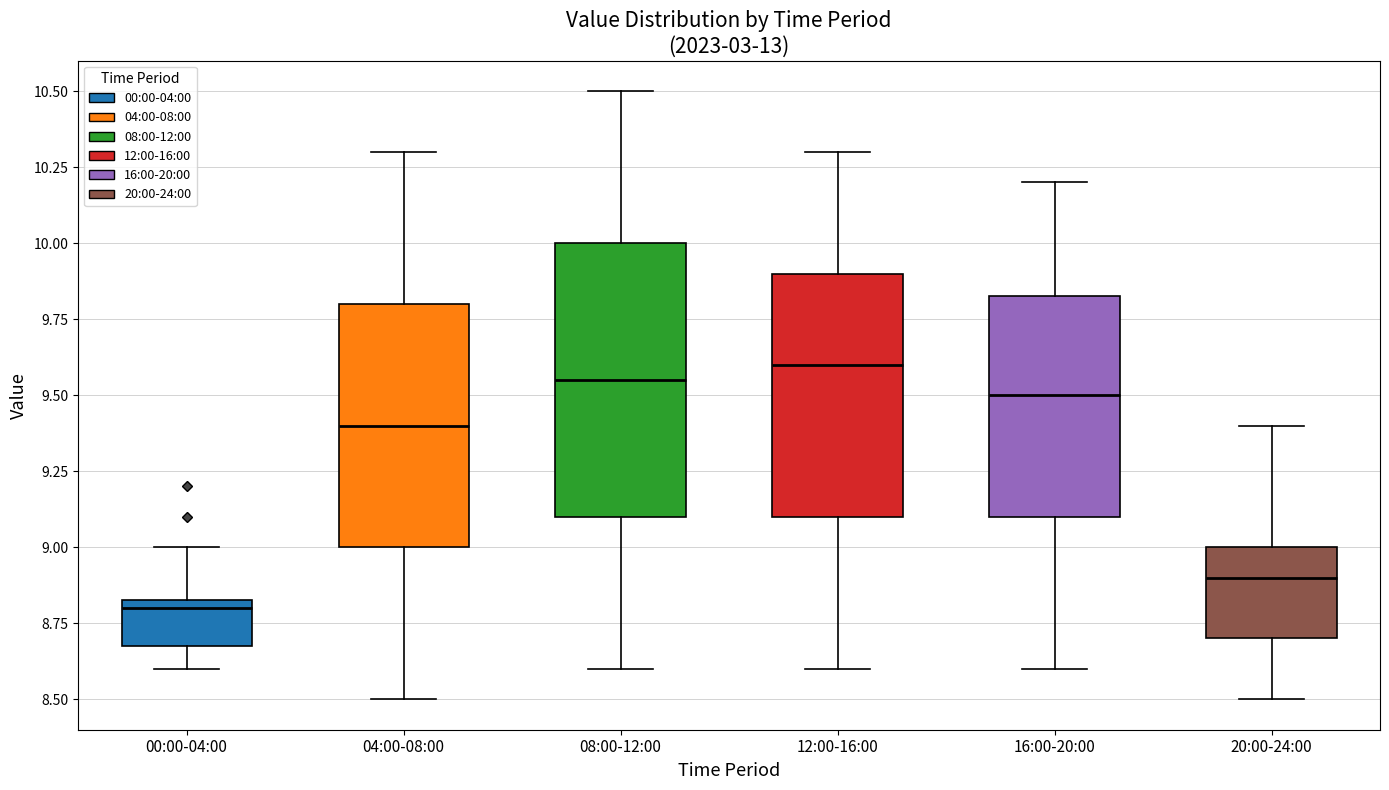

Comparing the boxes themselves (not the whiskers), which one is the tallest?

08:00-12:00